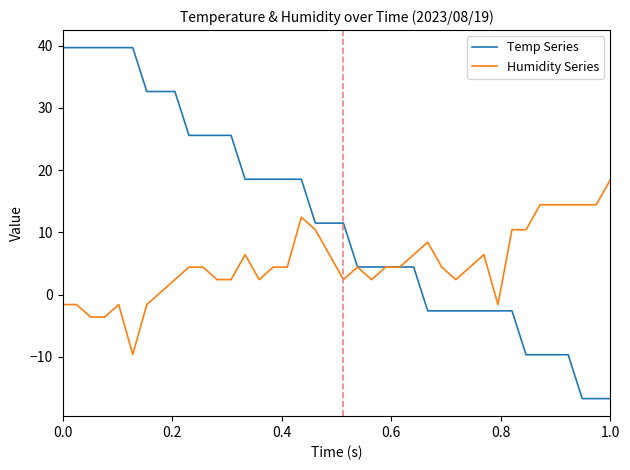

What is the minimum value shown in the chart?

-16.7